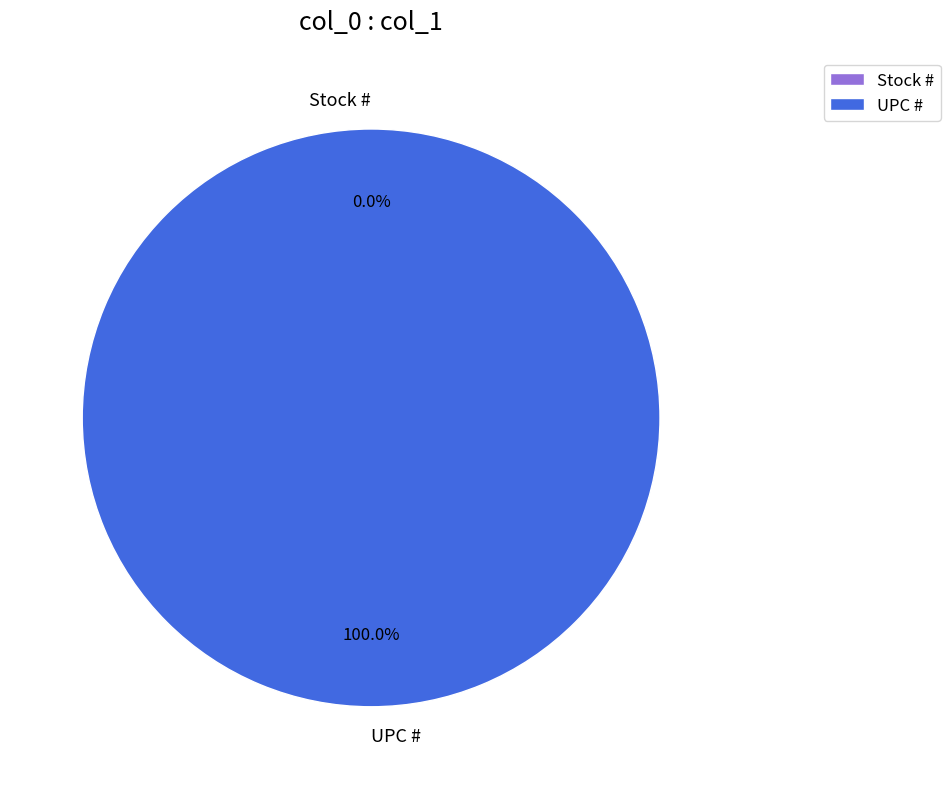

How much of the chart is everything except Stock #?

100.0%